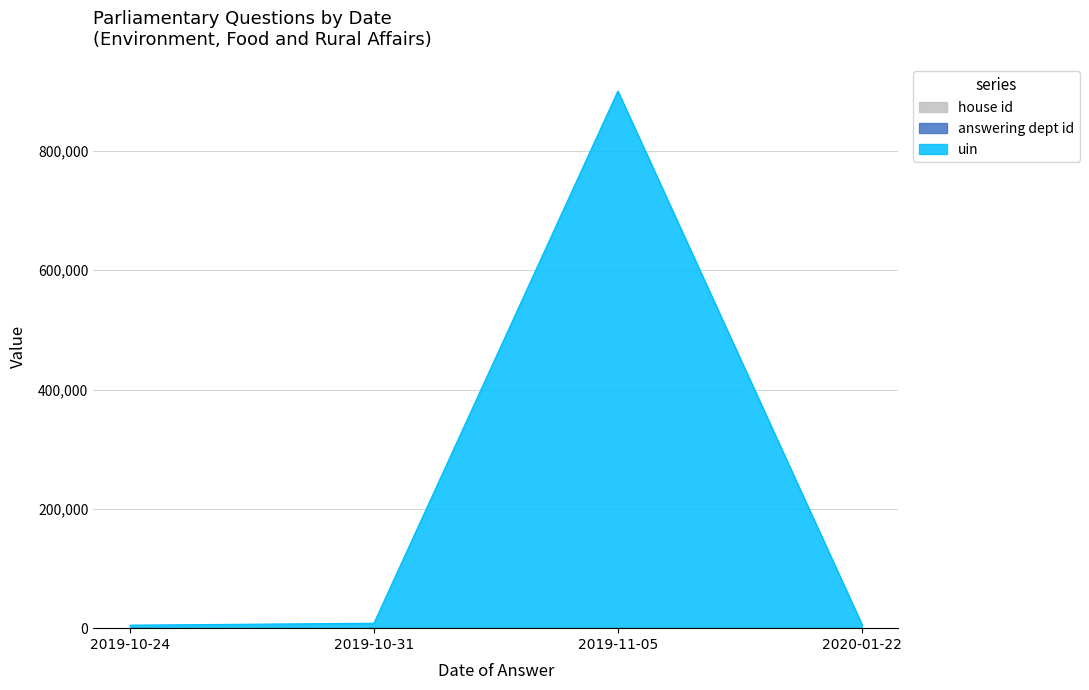

The house id series shows 2 at 2019-11-05. True or false?

False